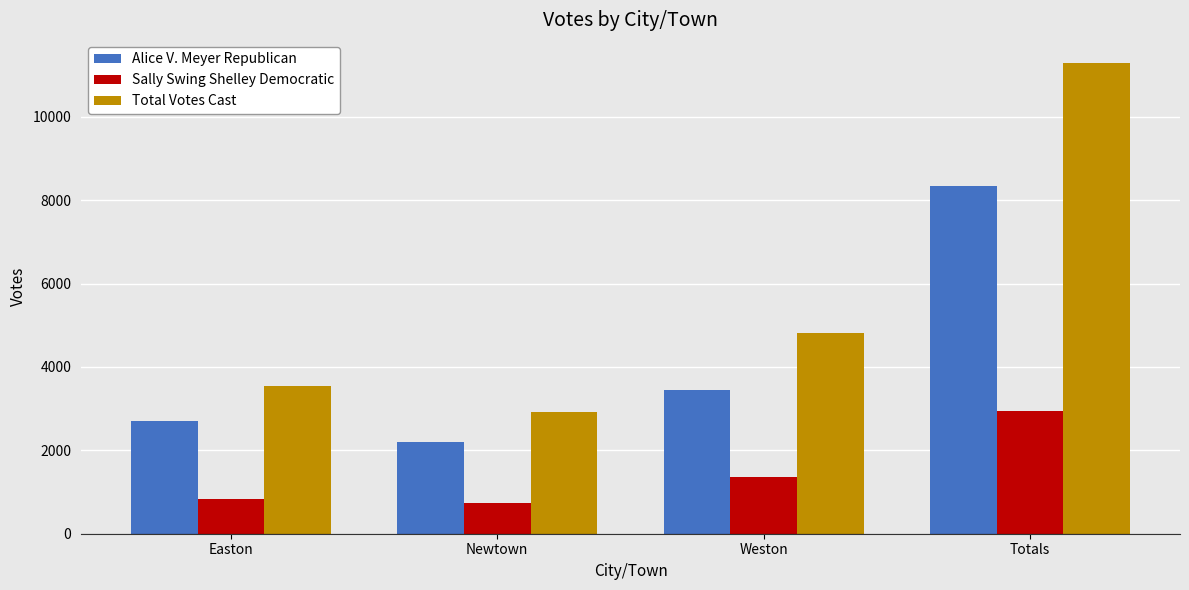

Is the value of Sally Swing Shelley Democratic at Totals greater than the value of Total Votes Cast at Easton?

No